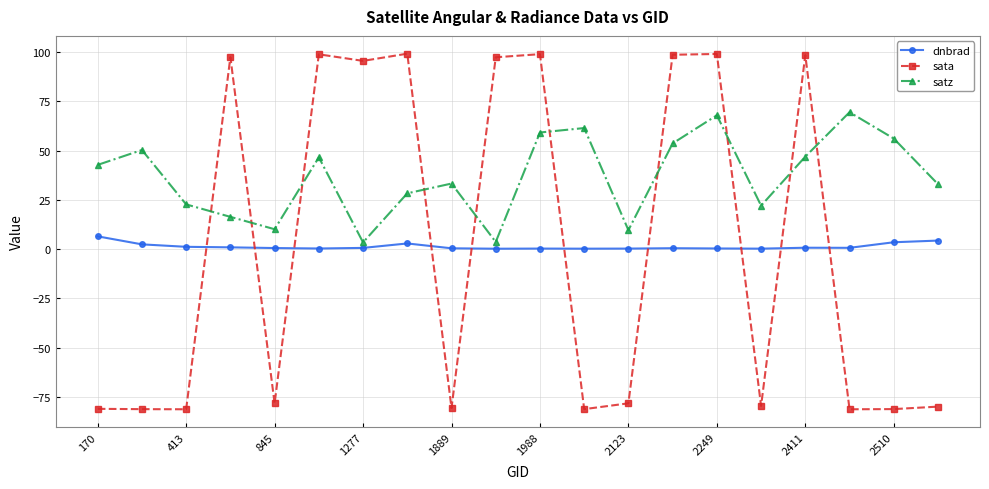

Which series has the widest spread of values?

sata